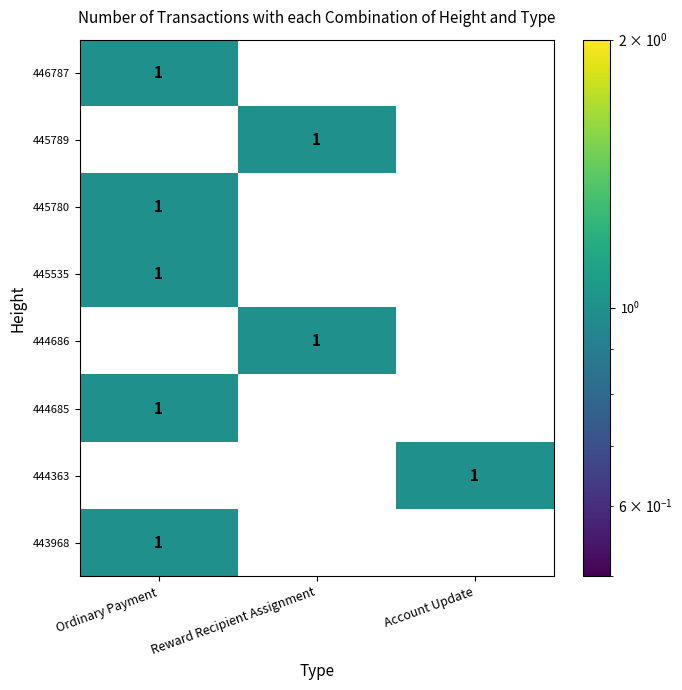

Reading left to right, transcribe all the data shown in this chart.

446787: Ordinary Payment=1	Reward Recipient Assignment=0	Account Update=0
445789: Ordinary Payment=0	Reward Recipient Assignment=1	Account Update=0
445780: Ordinary Payment=1	Reward Recipient Assignment=0	Account Update=0
445535: Ordinary Payment=1	Reward Recipient Assignment=0	Account Update=0
444686: Ordinary Payment=0	Reward Recipient Assignment=1	Account Update=0
444685: Ordinary Payment=1	Reward Recipient Assignment=0	Account Update=0
444363: Ordinary Payment=0	Reward Recipient Assignment=0	Account Update=1
443968: Ordinary Payment=1	Reward Recipient Assignment=0	Account Update=0